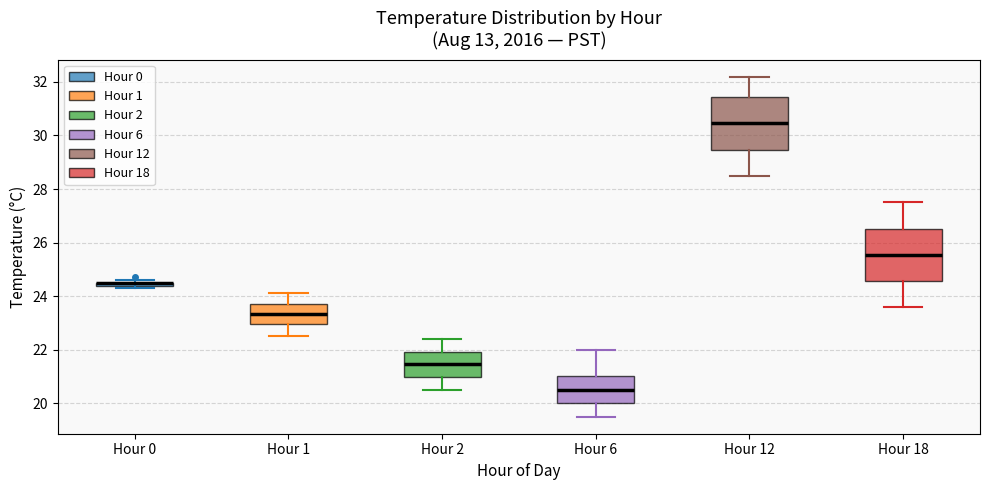

Where does the median line of the box for Hour 18 sit on the y-axis? The values are not printed on the chart, so give them approximately, as read against the axis.

25.6